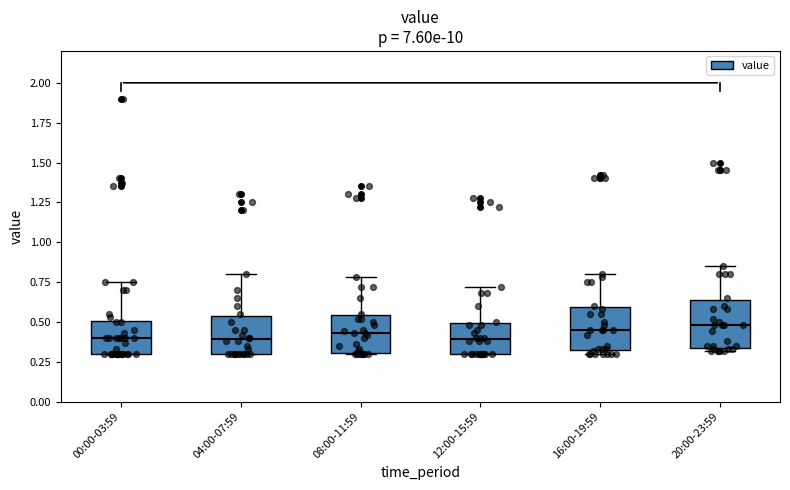

Reading left to right, read every box against the y-axis: the position of its median line, the range the box covers, and the ends of its whiskers. The values are not printed on the chart, so give them approximately, as read against the axis.

00:00-03:59: median 0.40, box 0.30 to 0.50, whiskers 0.30 to 0.75
04:00-07:59: median 0.40, box 0.30 to 0.55, whiskers 0.30 to 0.80
08:00-11:59: median 0.45, box 0.30 to 0.55, whiskers 0.30 to 0.80
12:00-15:59: median 0.40, box 0.30 to 0.50, whiskers 0.30 to 0.70
16:00-19:59: median 0.45, box 0.30 to 0.60, whiskers 0.30 (just below the box's lower edge) to 0.80
20:00-23:59: median 0.50, box 0.35 to 0.65, whiskers 0.30 to 0.85